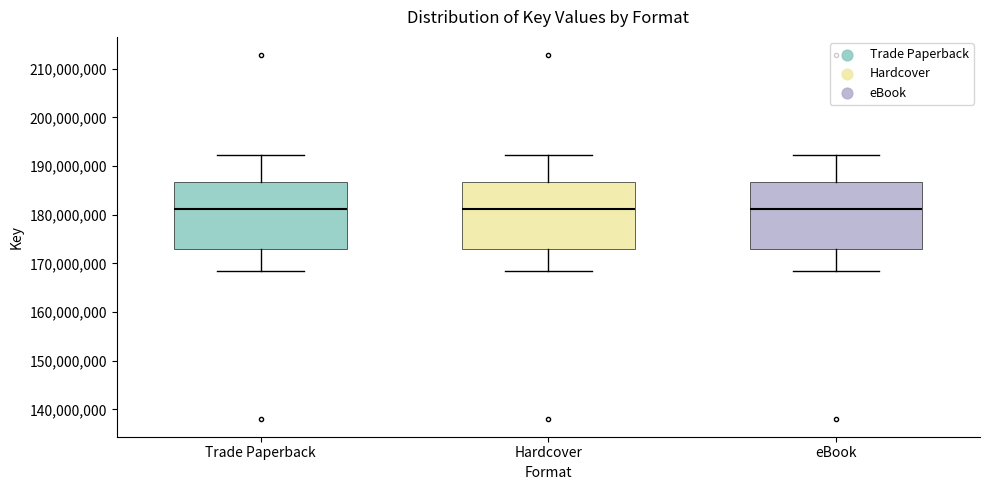

Reading left to right, read every box against the y-axis: the position of its median line, the range the box covers, and the ends of its whiskers. The values are not printed on the chart, so give them approximately, as read against the axis.

Trade Paperback: median 181000000, box 173000000 to 187000000, whiskers 169000000 to 192000000
Hardcover: median 181000000, box 173000000 to 187000000, whiskers 169000000 to 192000000
eBook: median 181000000, box 173000000 to 187000000, whiskers 169000000 to 192000000